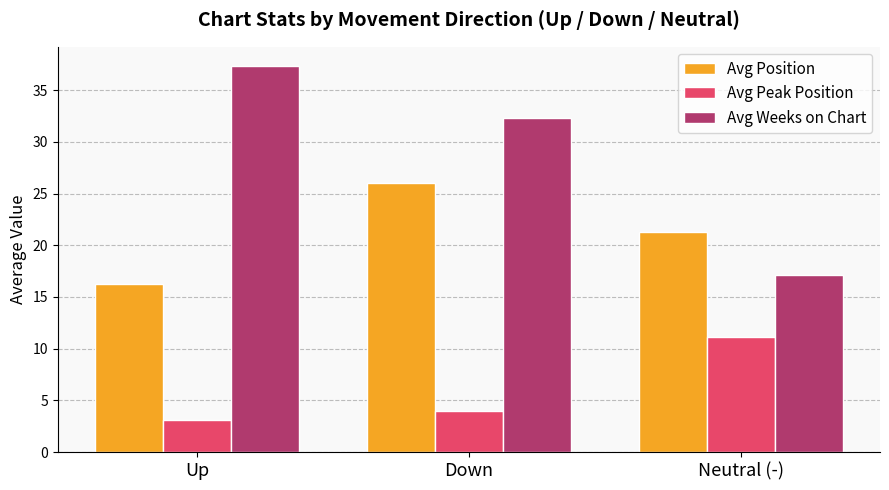

What is the difference between the Avg Peak Position values at Neutral (-) and Up?

8.0